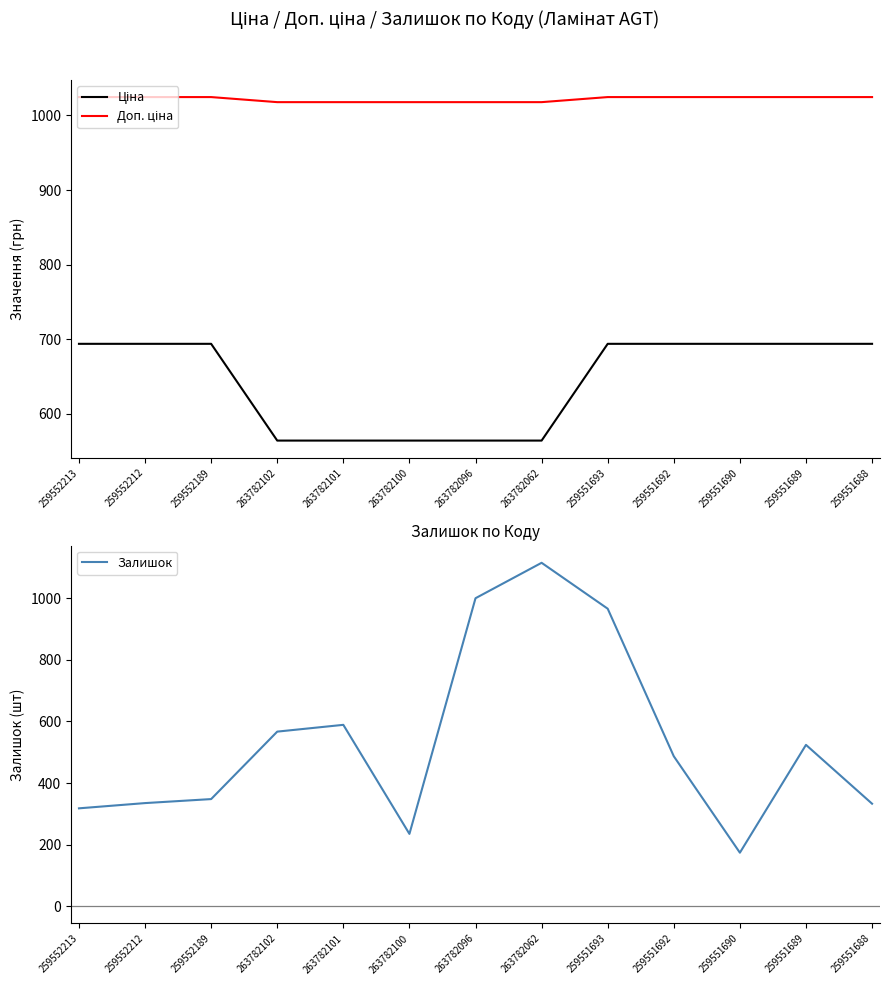

What is the label of the 13th point from the left?

259551688